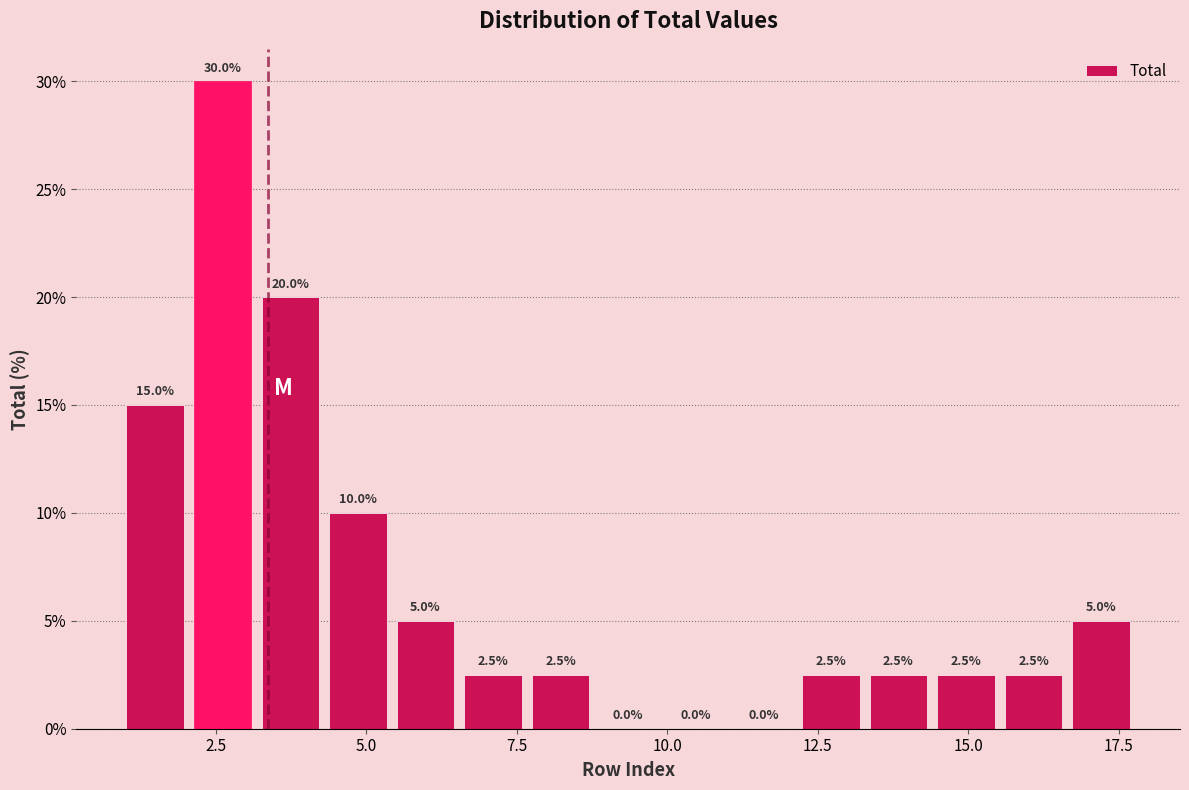

Read against the x-axis, roughly where is the centre of the tallest bar?

2.5